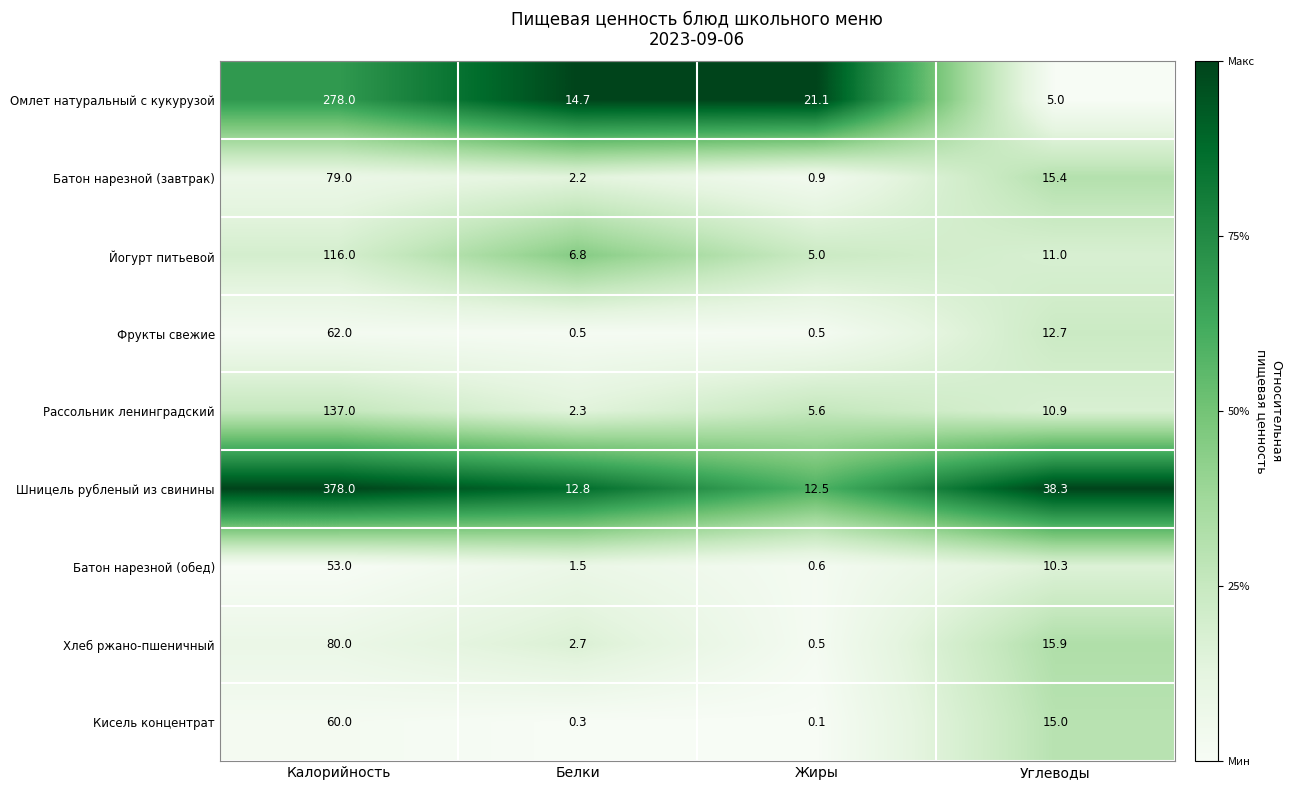

The Кисель концентрат series shows 0.3 at Белки. True or false?

True